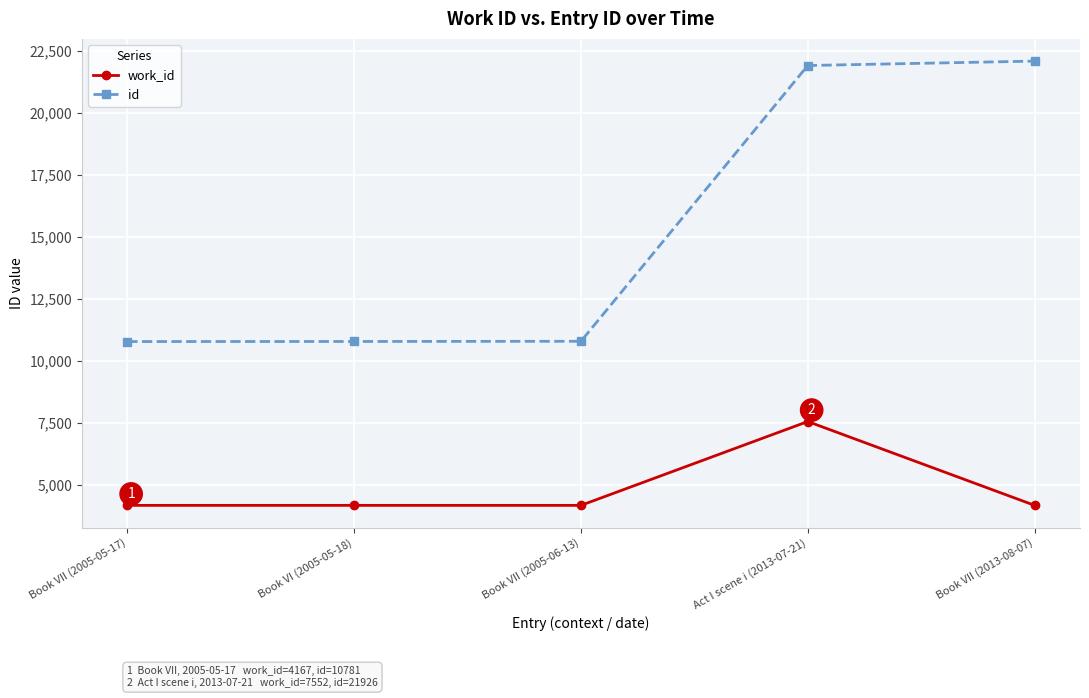

What is the smallest value displayed?

4167